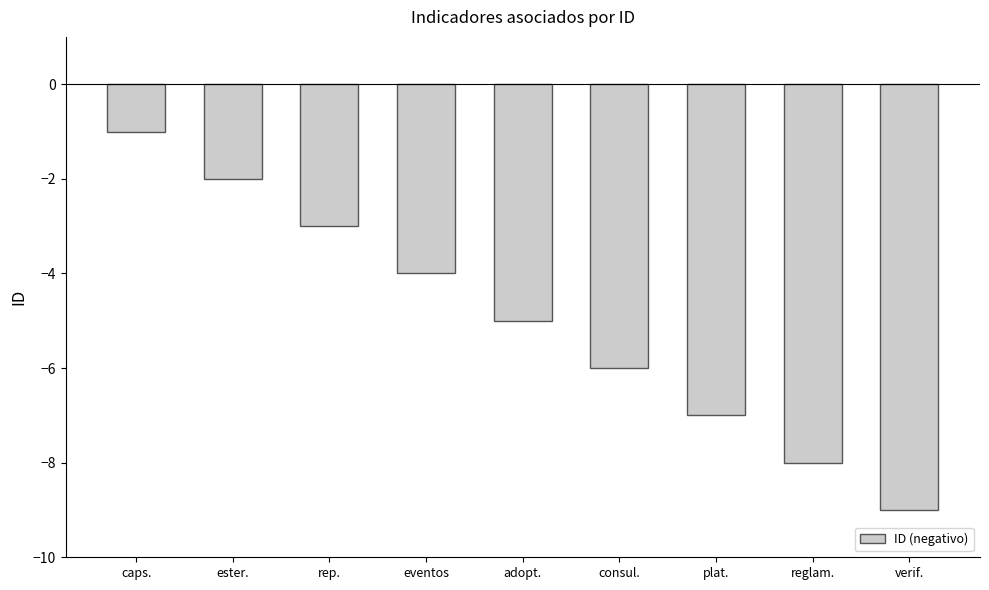

Reading left to right, what are all the values shown in this chart?

-1	-2	-3	-4	-5	-6	-7	-8	-9